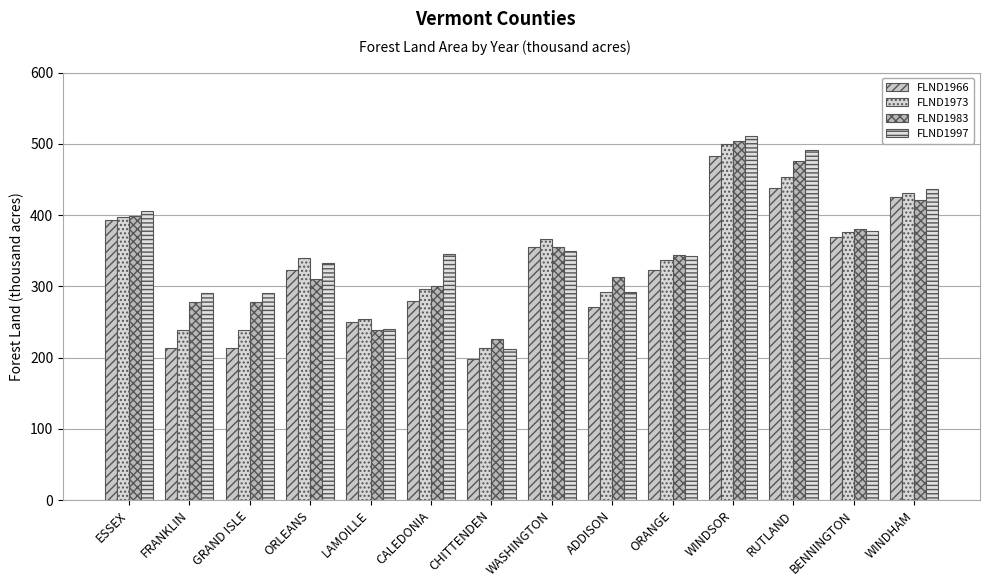

The FLND1983 series shows 355.7 at WASHINGTON. True or false?

True